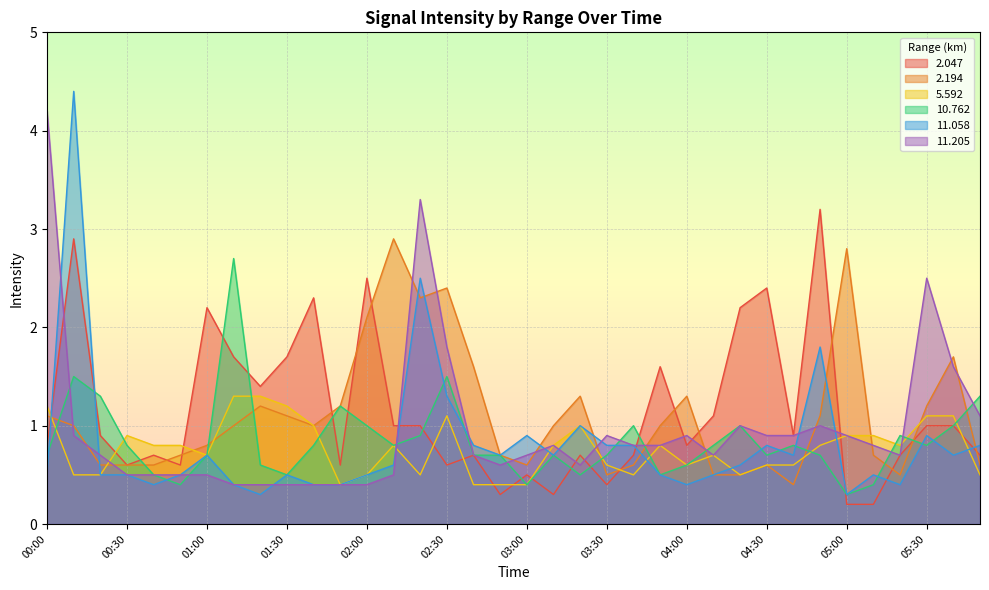

How many data points does each series have?

36